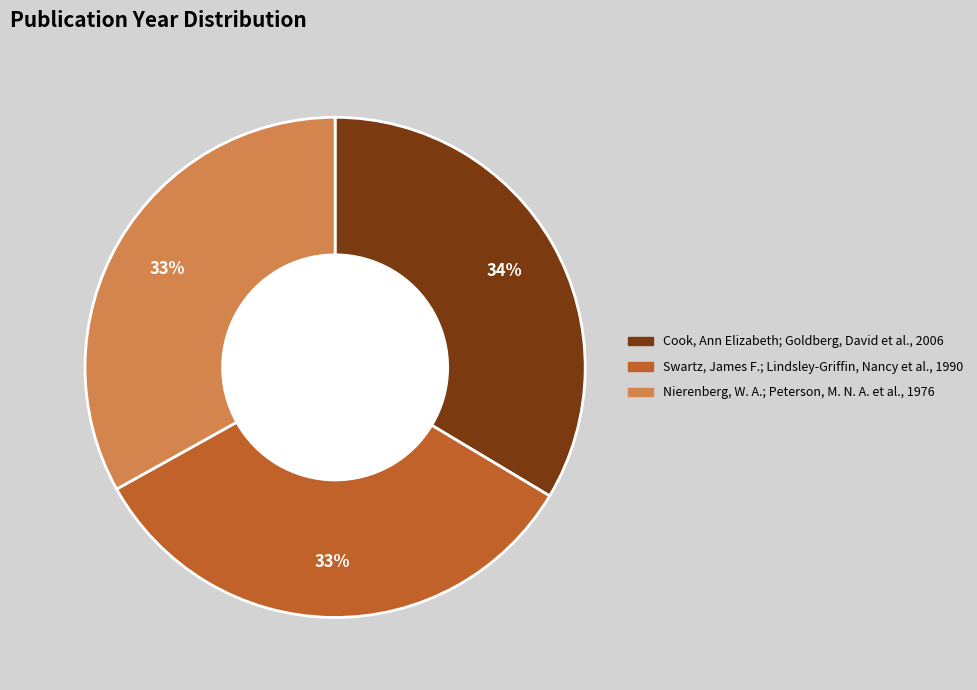

Approximately how many times larger is the value at Swartz, James F.; Lindsley-Griffin, Nancy et al., 1990 compared to Nierenberg, W. A.; Peterson, M. N. A. et al., 1976?

1.0